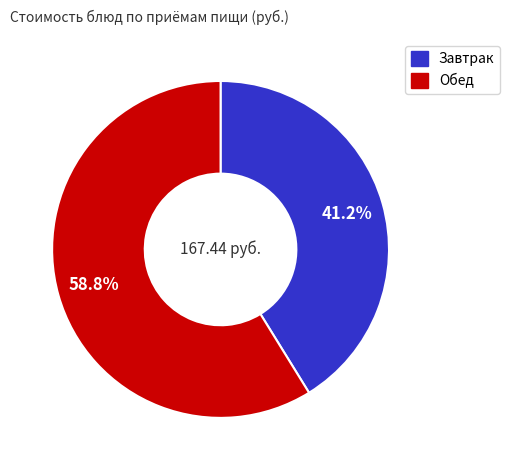

Is there any slice that represents more than half of the pie?

Yes